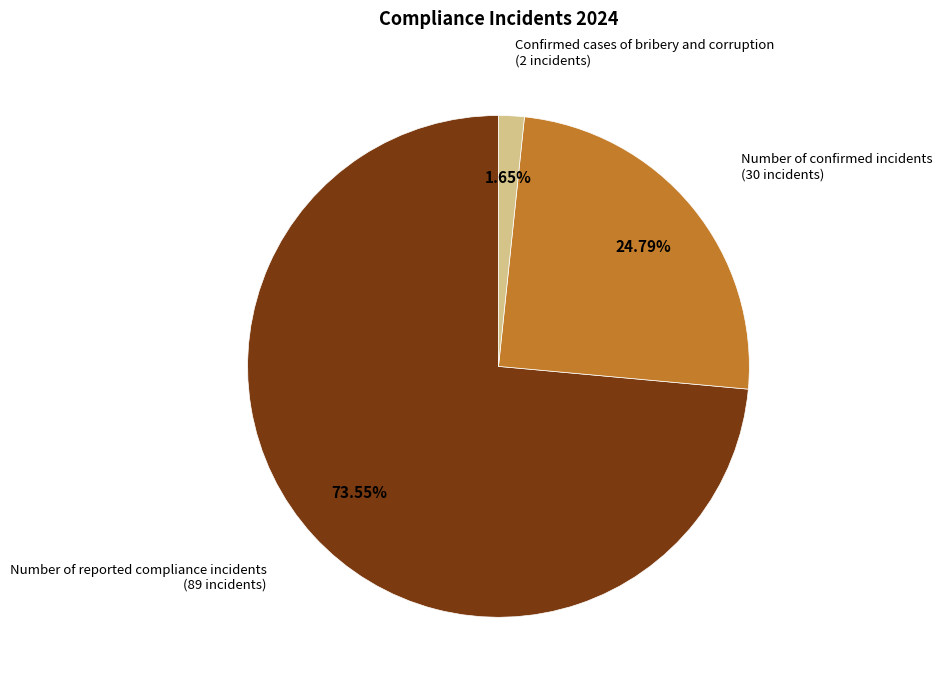

Which category accounts for the majority?

Number of reported compliance incidents